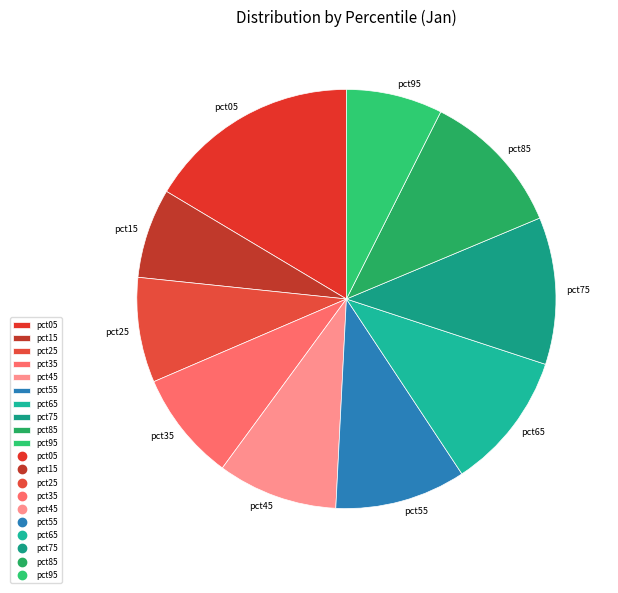

What is the smallest slice in the pie chart?

pct15